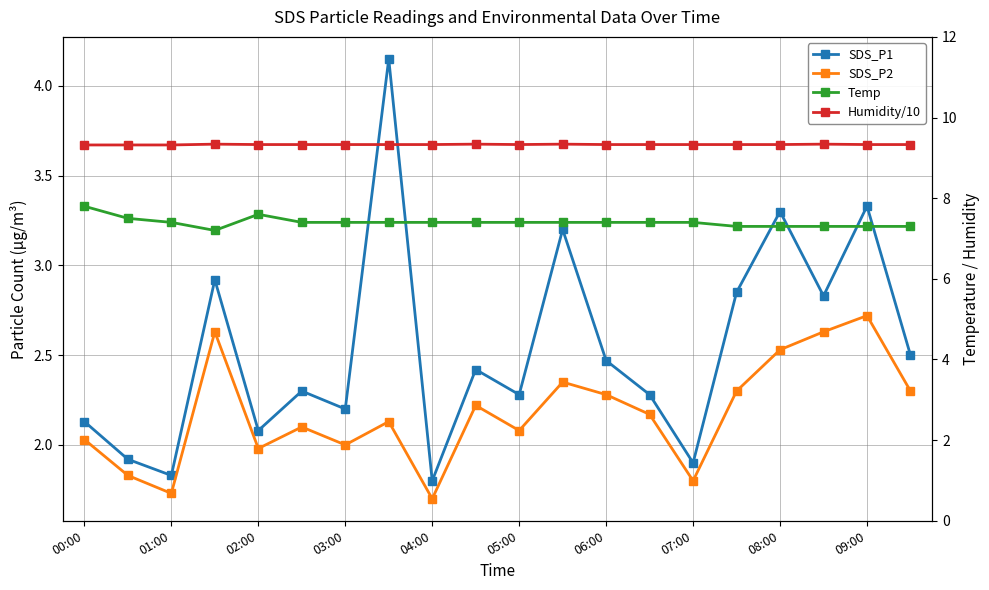

True or false: Temp has more than 1 interior local peaks.

False